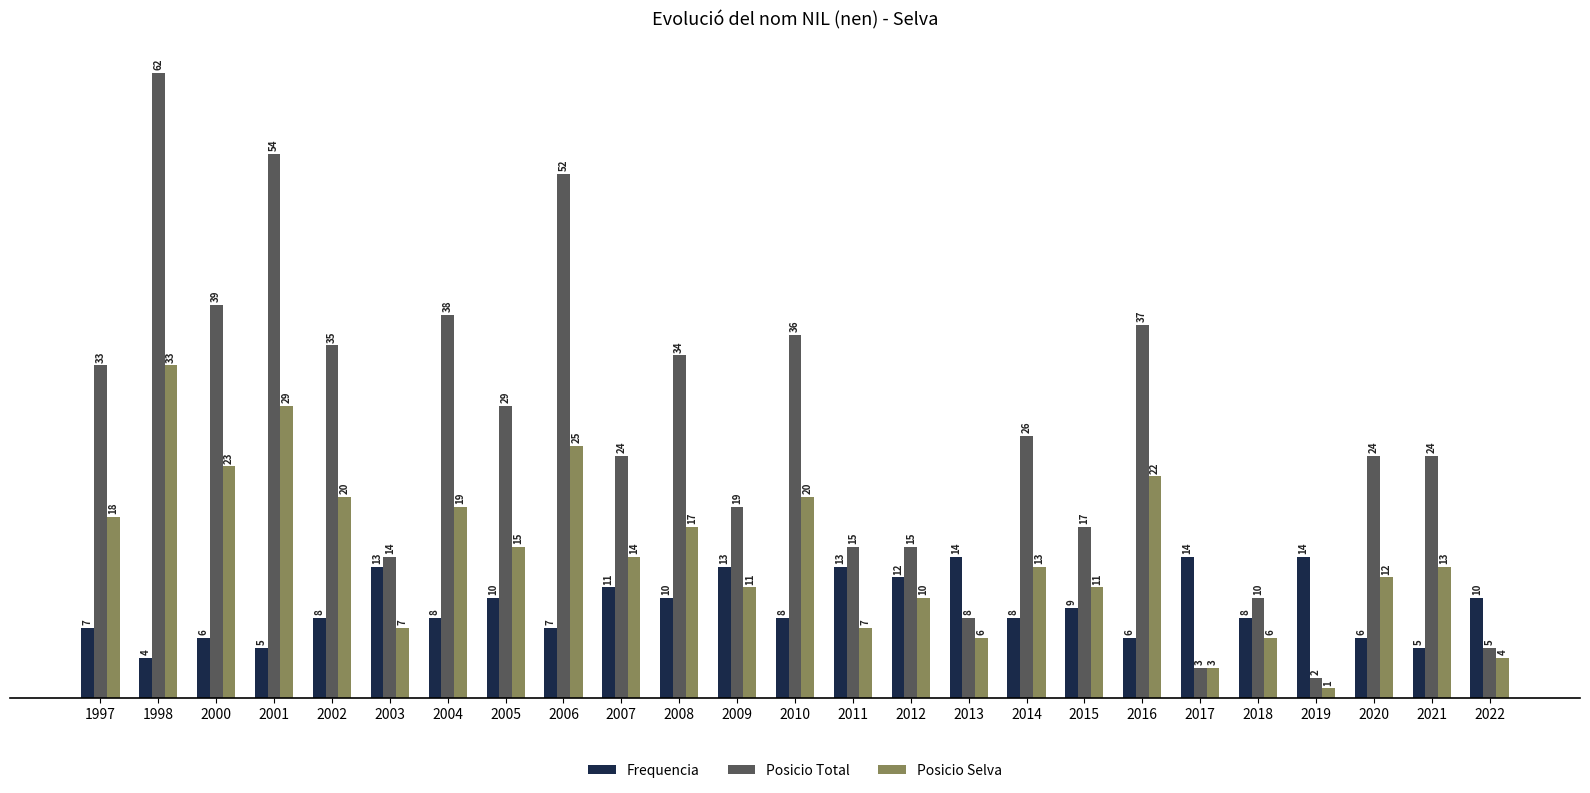

What is the total value across all series at 2013?

28